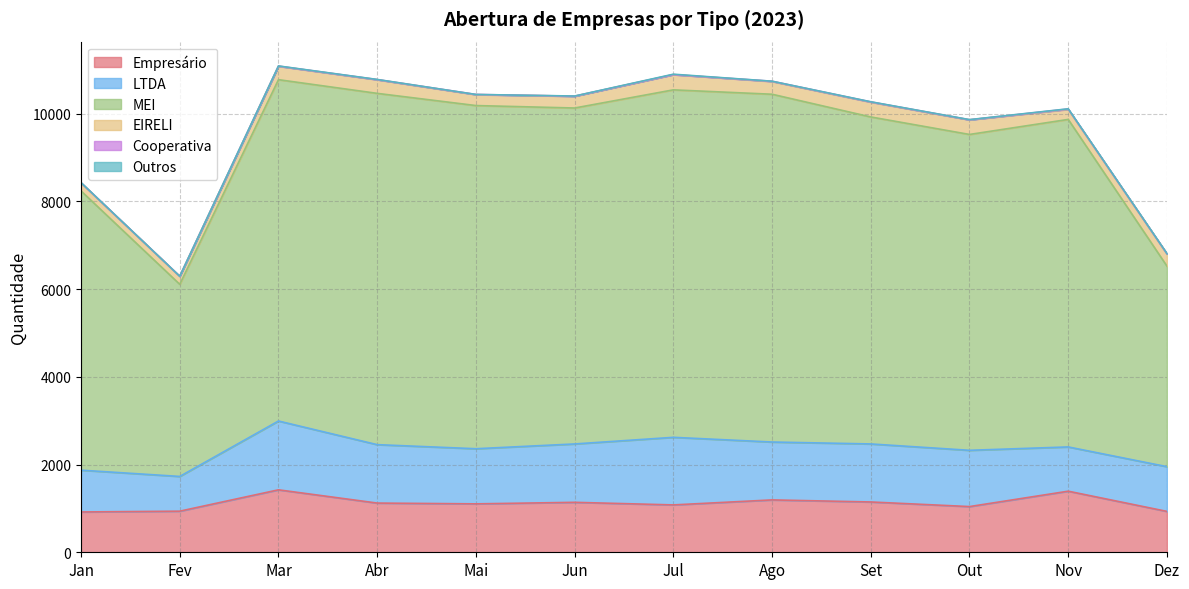

What is the sum of all EIRELI values?

3315